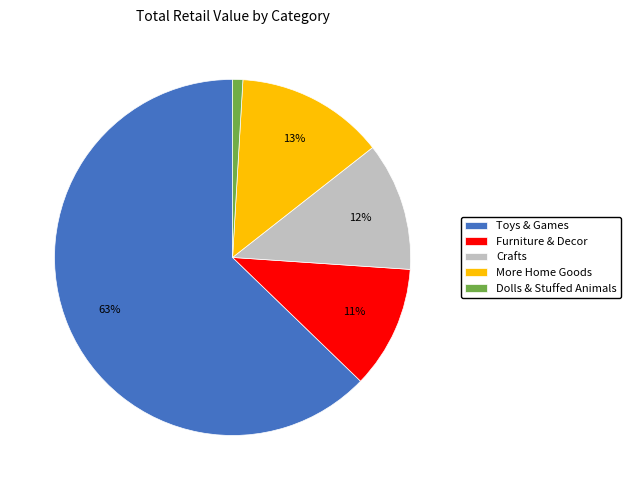

Which slice represents more than half of the pie?

Toys & Games